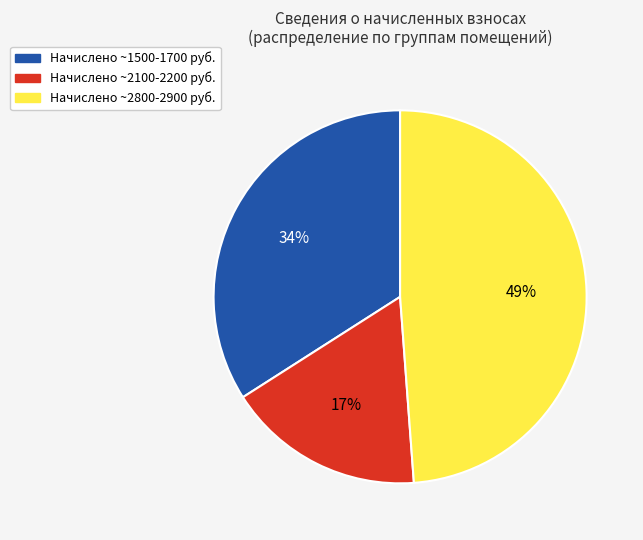

Which slice is the largest?

Начислено ~2800-2900 руб.